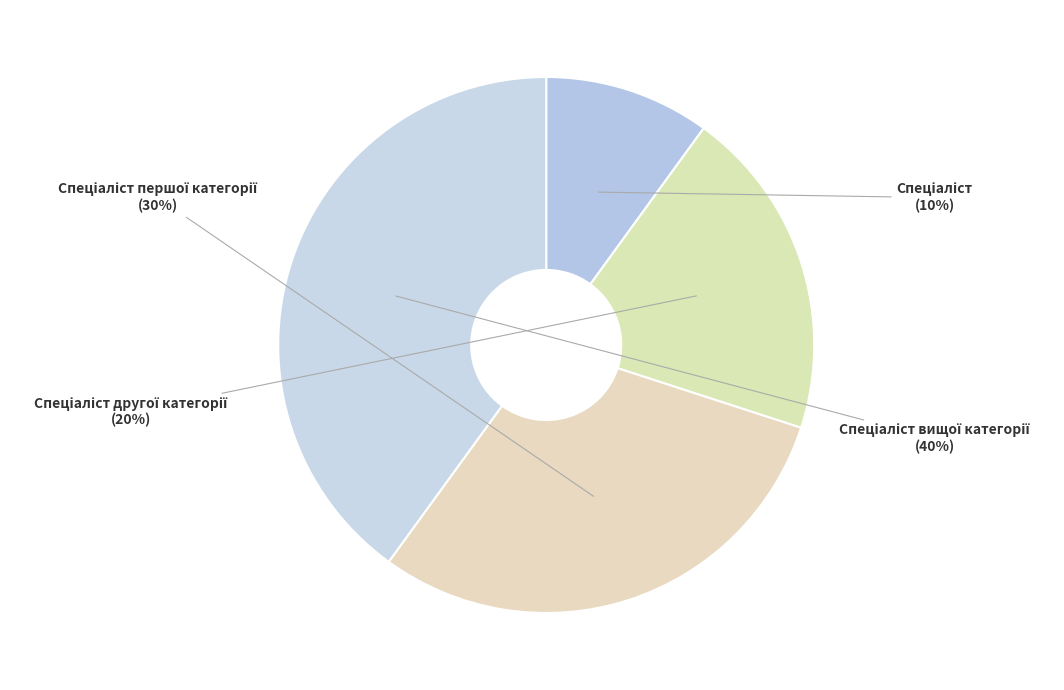

To the nearest percent, what is the difference between the largest and smallest slice percentages?

30%